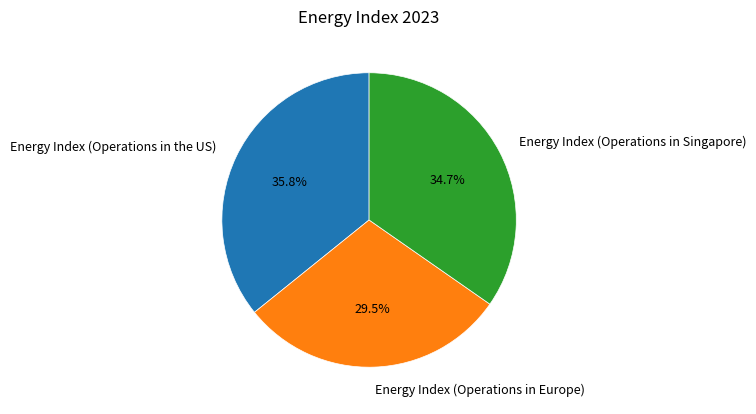

To the nearest percent, what is the difference between the largest and smallest slice percentages?

6%